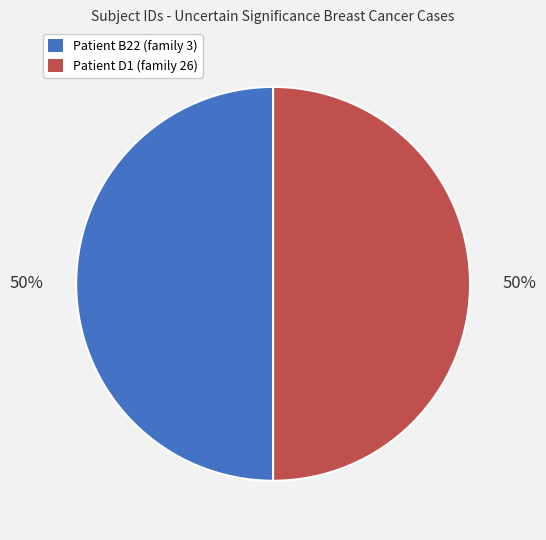

The Patient D1 (family 26) slice represents 59% of the pie. True or false?

False